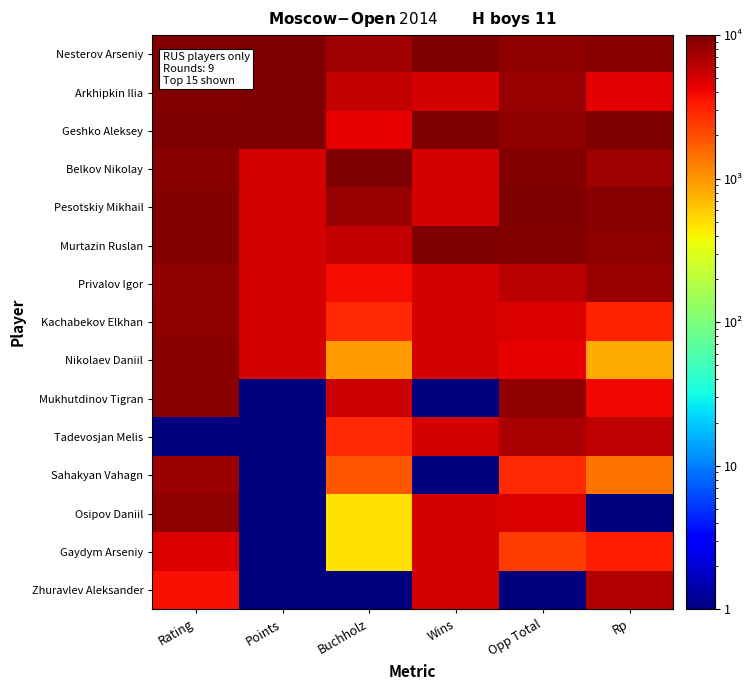

What is the spread (max minus min) of values at Rp?

9999.0